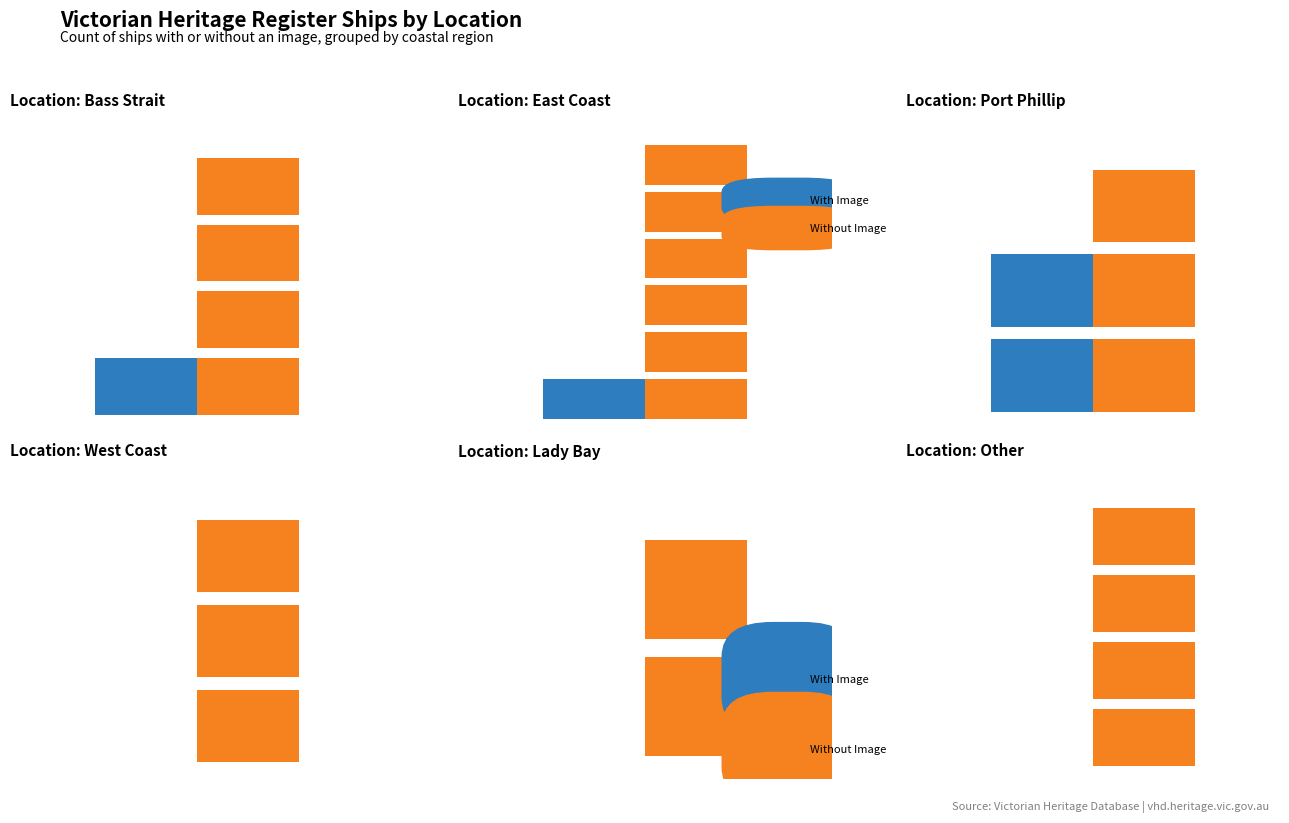

How many bars are there in each group?

2